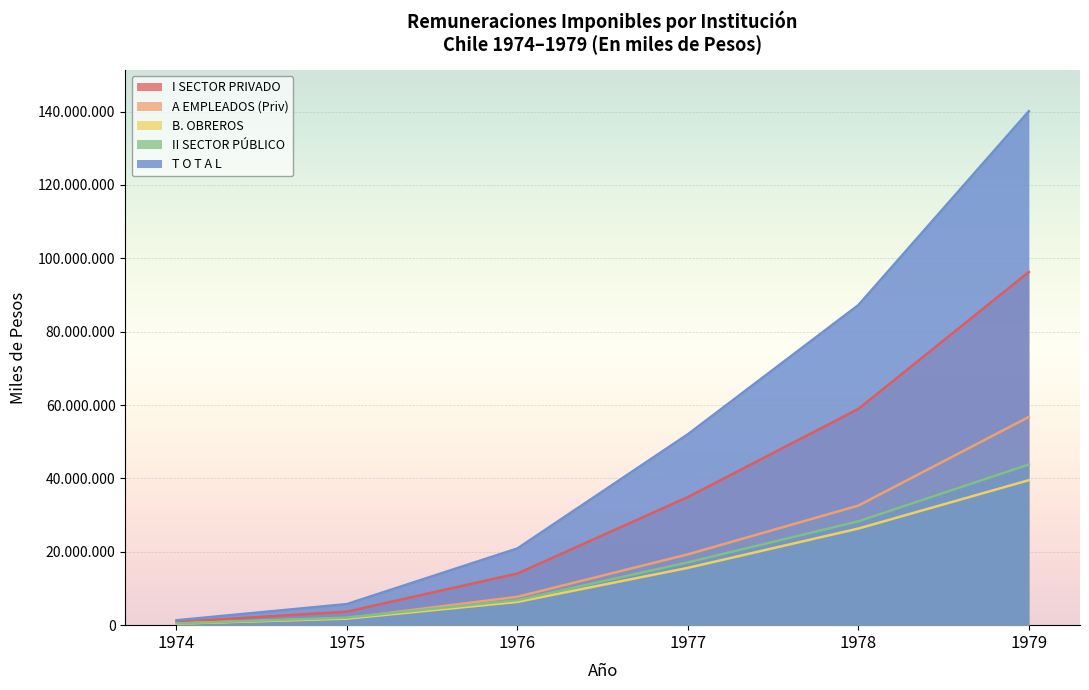

Rank the categories by A EMPLEADOS (Priv) value from highest to lowest.

1979, 1978, 1977, 1976, 1975, 1974